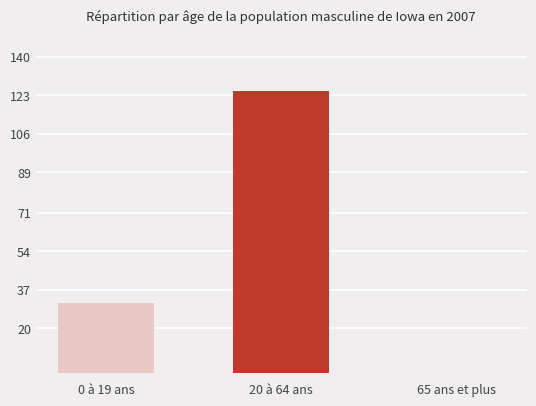

What is the maximum value shown in the chart?

125